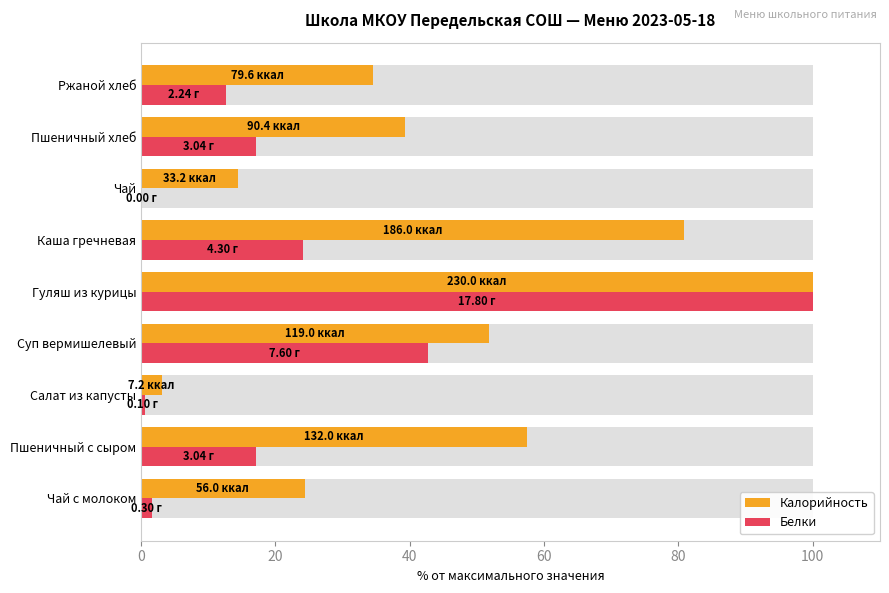

How many groups of bars are there?

9